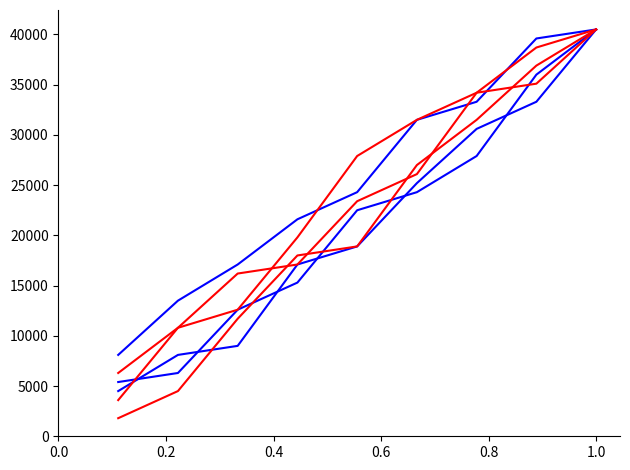

What is the smallest value displayed?

1800